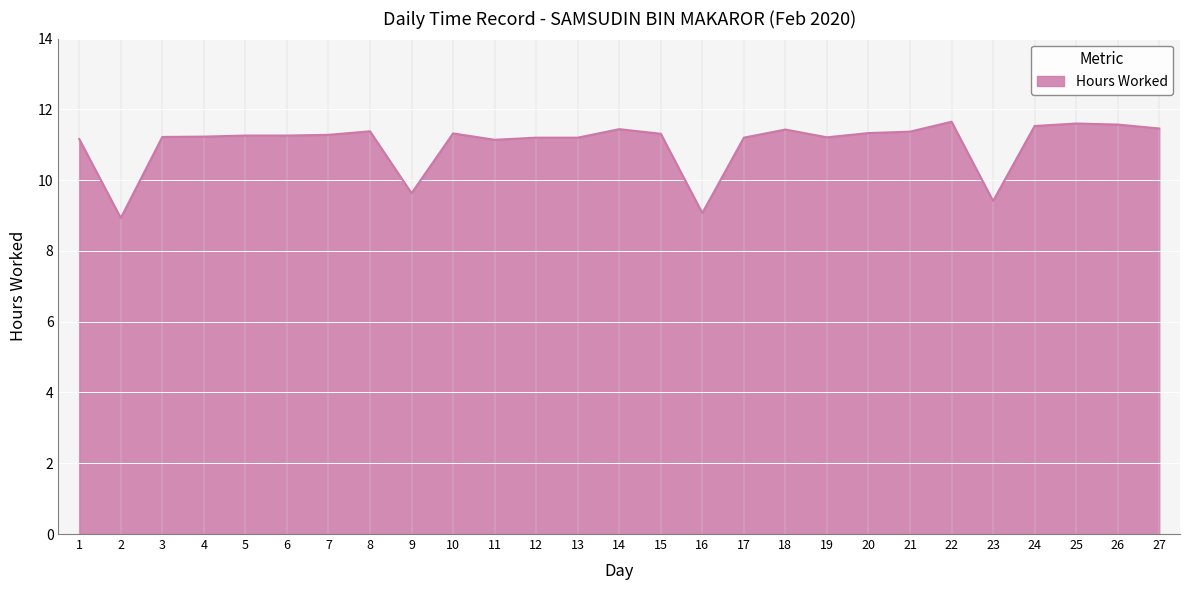

Is it true that the value at 24 is 11.5?

True